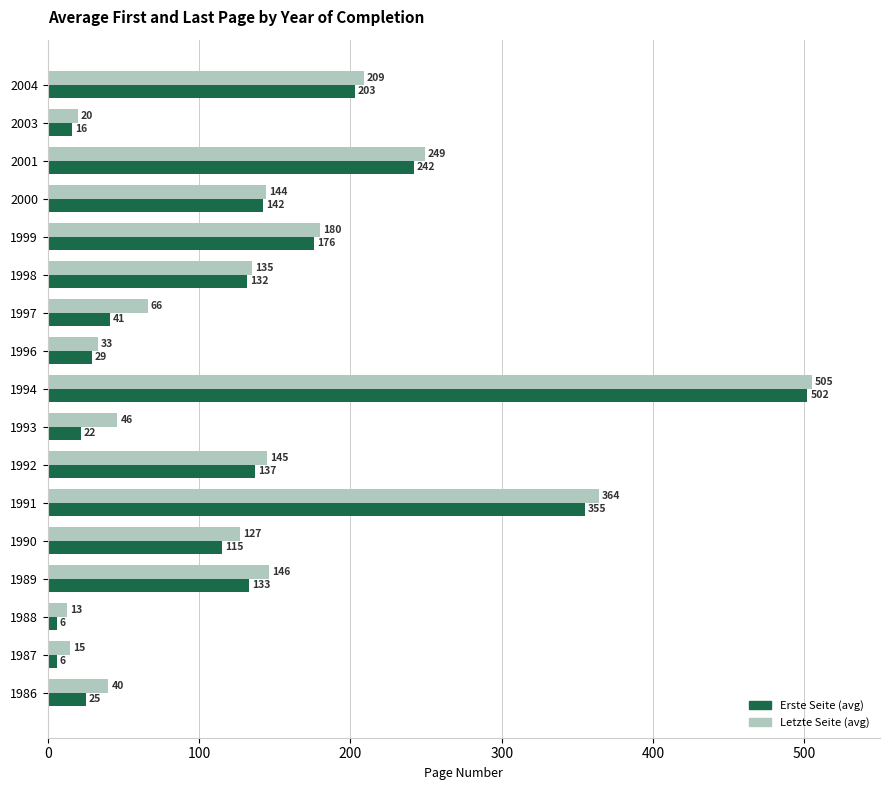

Is it true that Erste Seite (avg) equals 137 at 1992?

True